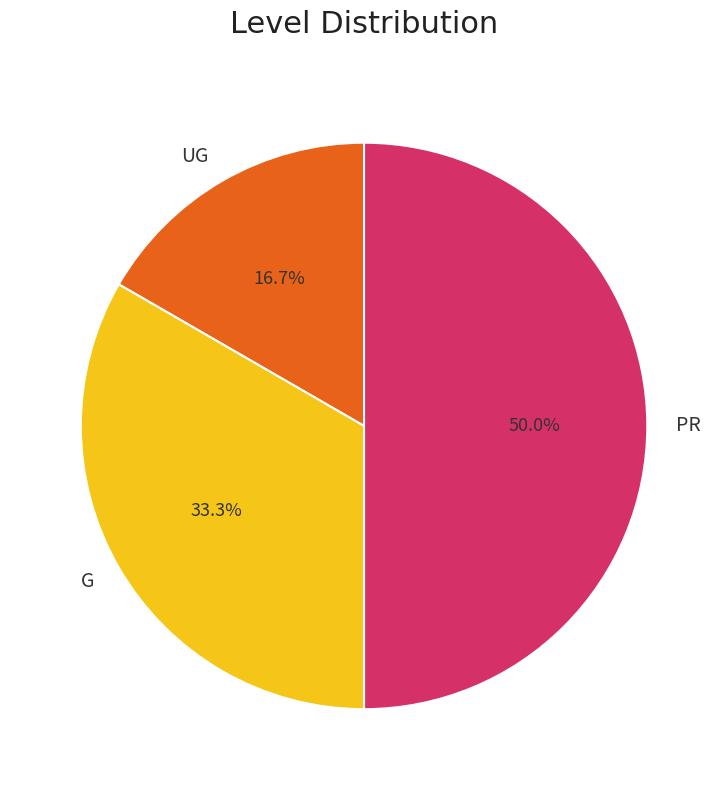

How many slices are in this pie chart?

3